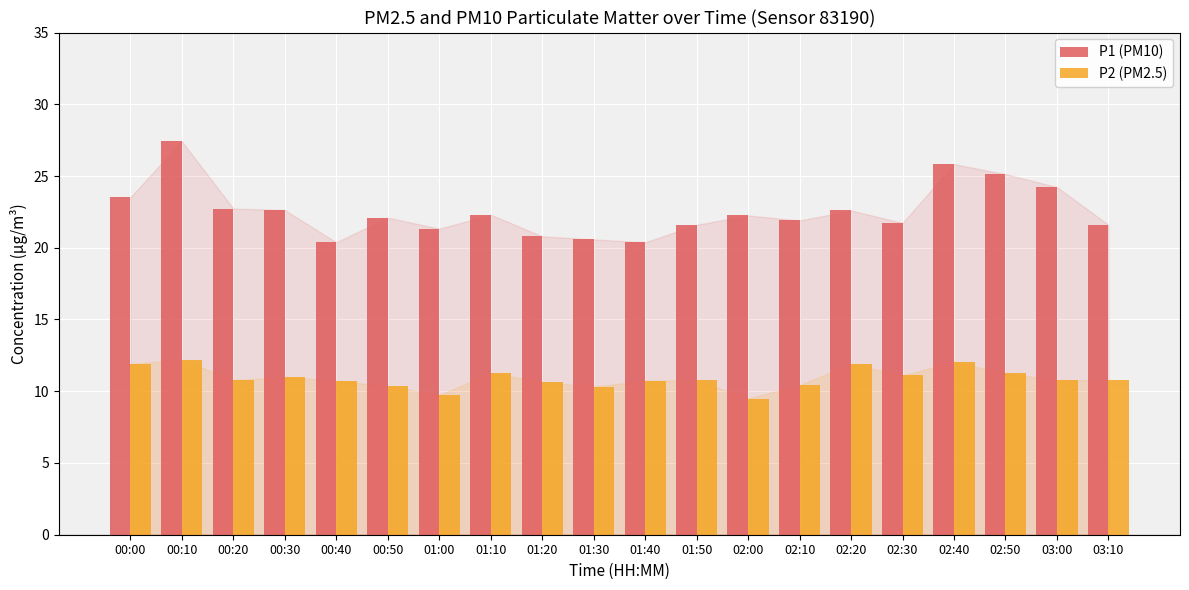

Which label corresponds to the largest value in the chart?

00:10